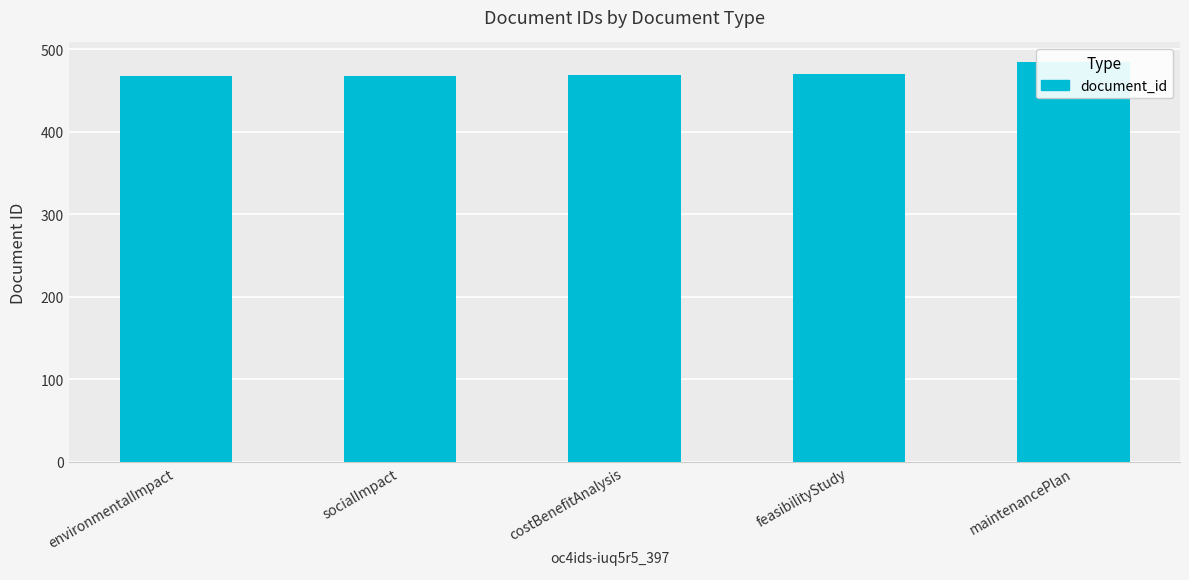

What is the label of the 4th bar from the left?

feasibilityStudy